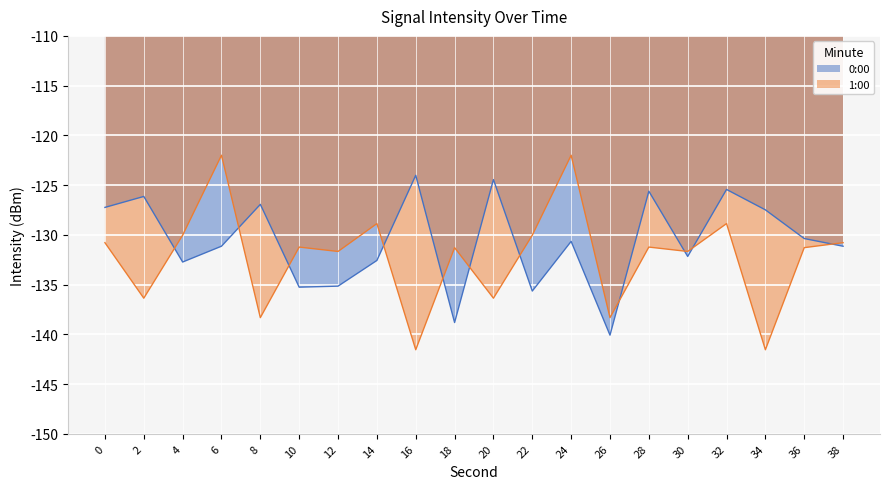

Which series has the widest spread of values?

1:00